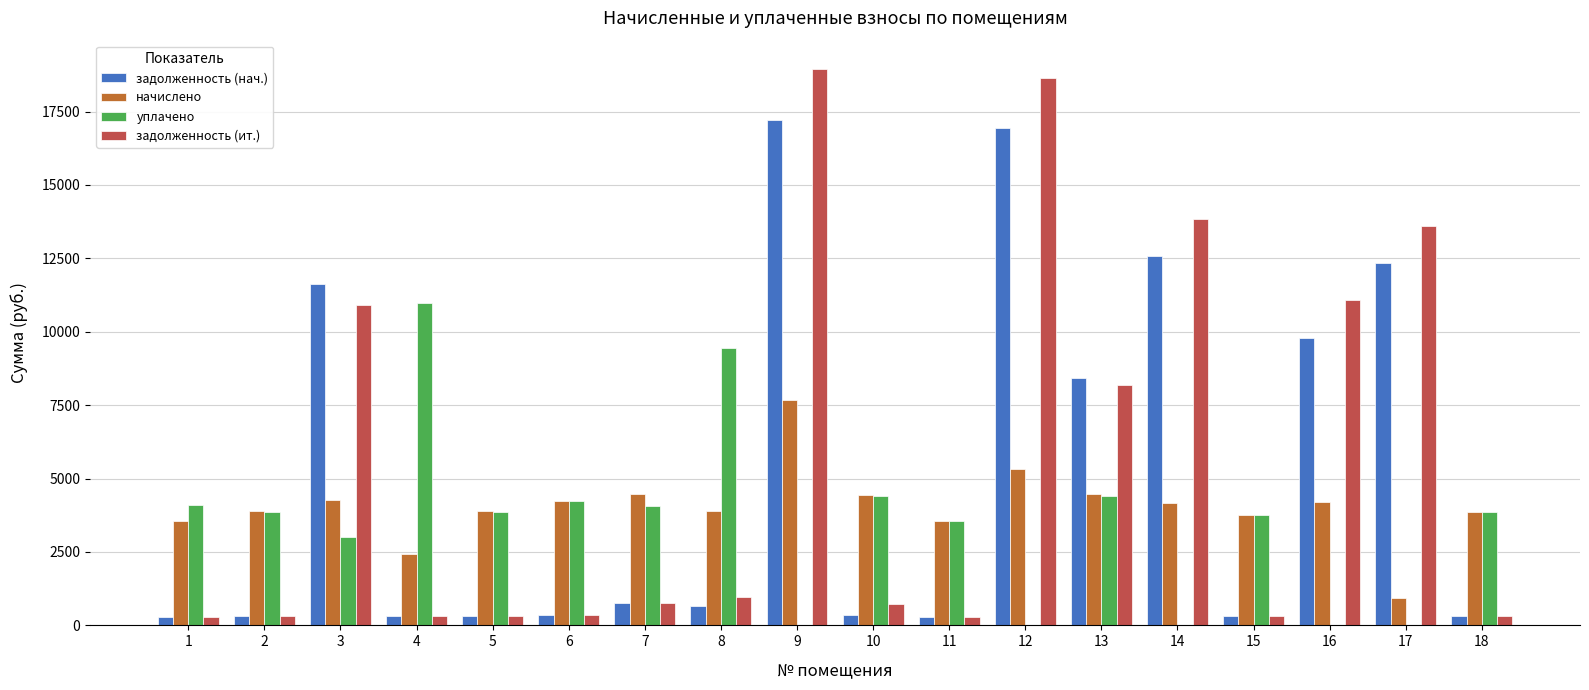

The уплачено series shows -7531.6 at 12. True or false?

False